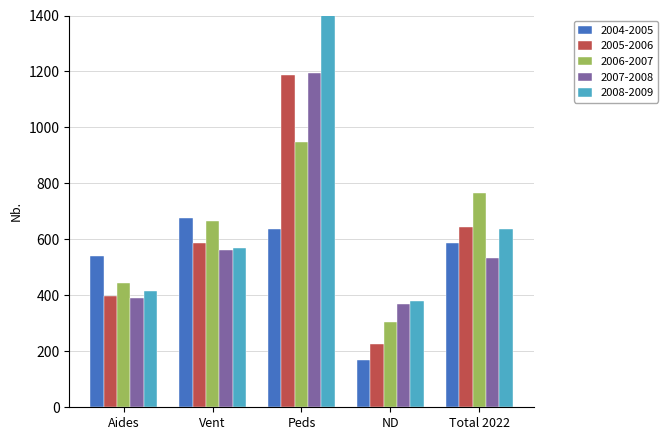

What is the minimum value shown in the chart?

167.6